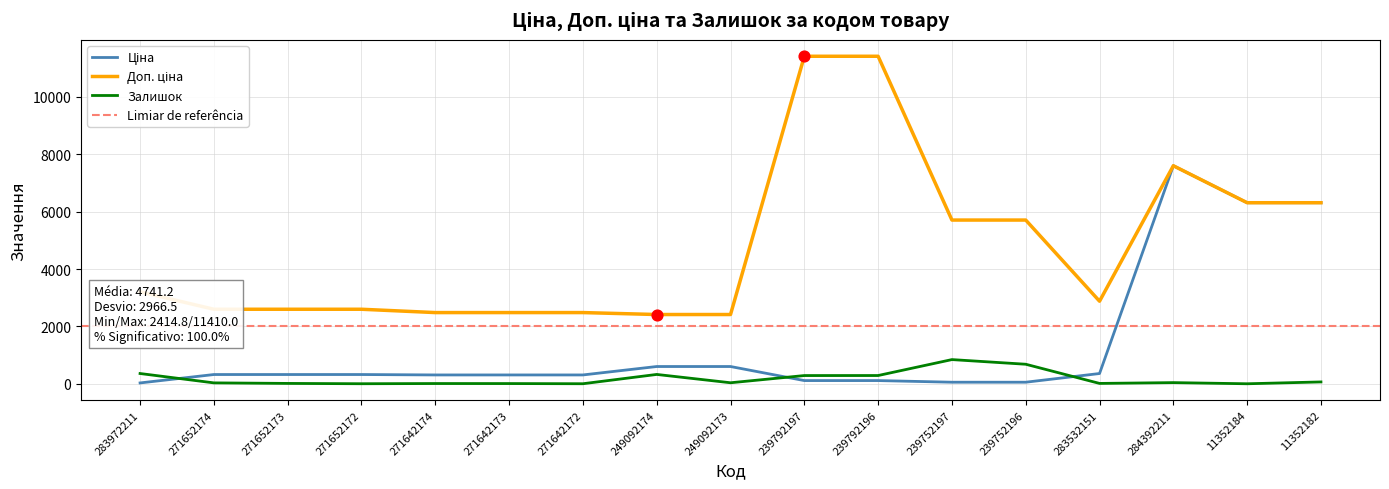

What is the total value across all series at 271652174?

2957.1